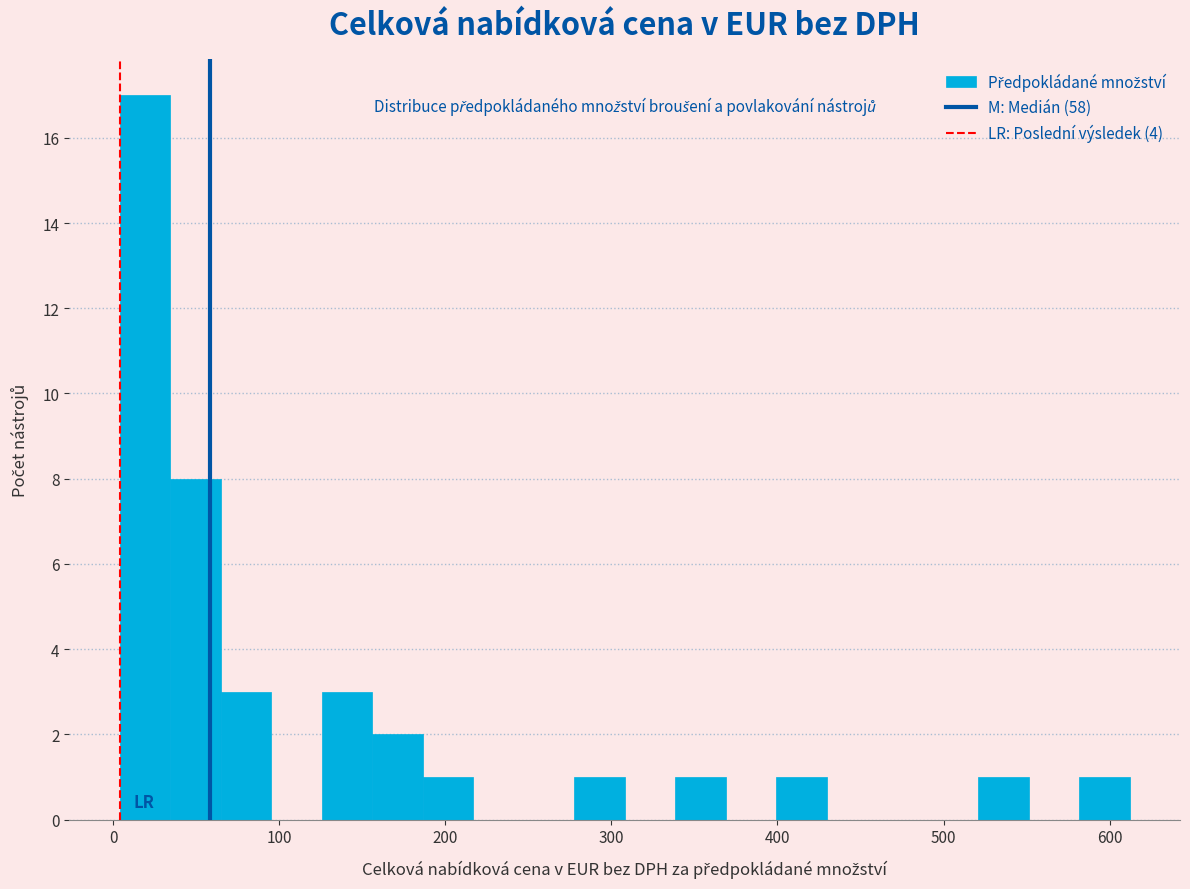

Read against the x-axis, roughly where is the centre of the tallest bar?

20